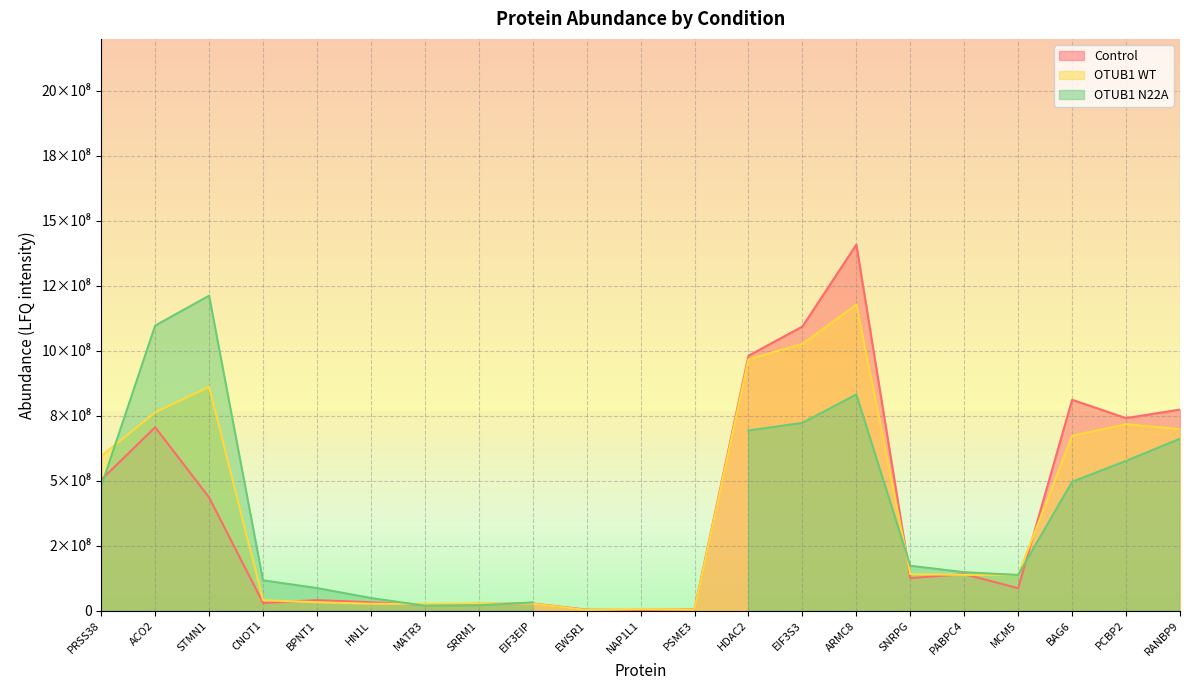

What is the label of the 16th point from the left?

SNRPG